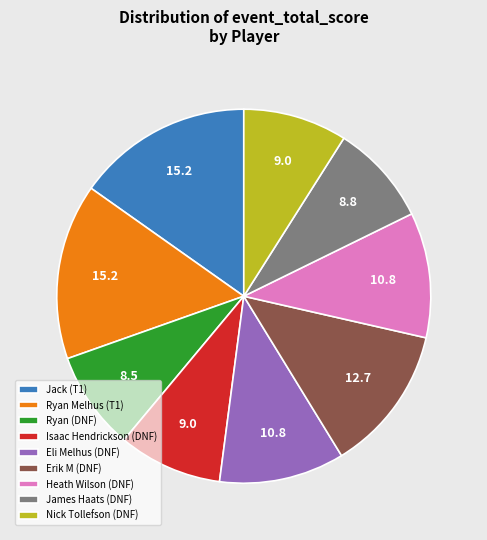

Is it true that Jack (T1) is 1% of the pie?

False